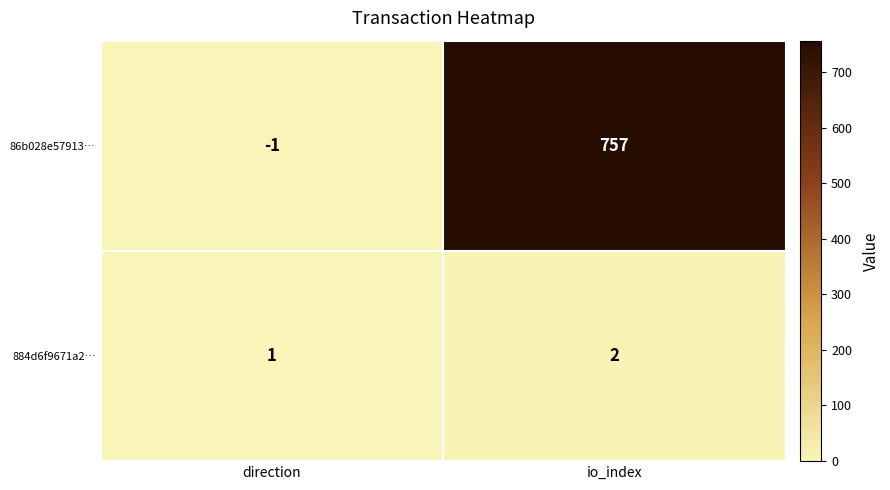

Read the 86b028e57913… value at io_index, to the nearest 10.

760